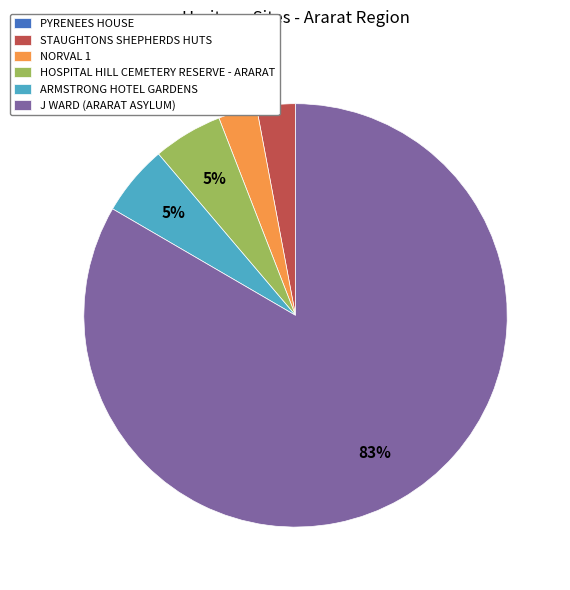

Combined, do J WARD (ARARAT ASYLUM) and HOSPITAL HILL CEMETERY RESERVE - ARARAT account for over 50%?

Yes